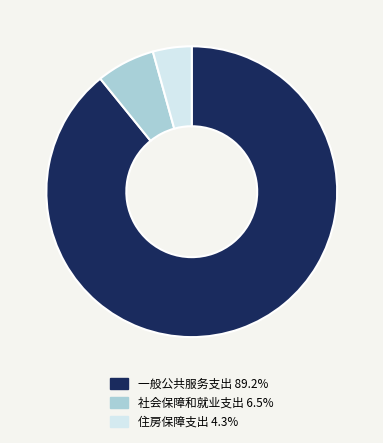

Do 一般公共服务支出 89.2% and 社会保障和就业支出 6.5% together represent more than half of the pie?

Yes